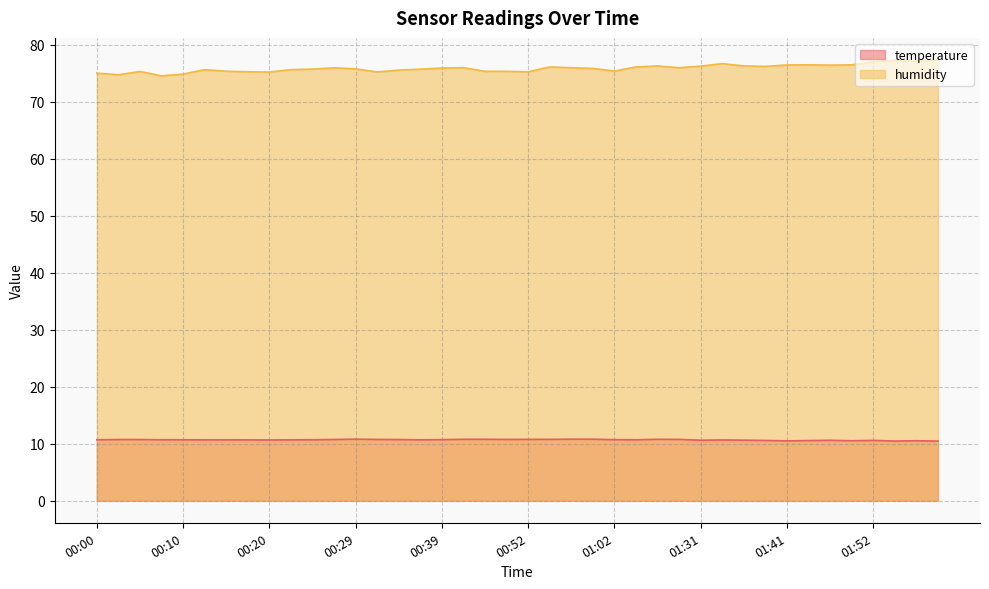

Rank the series by their average value, from highest to lowest.

humidity, temperature